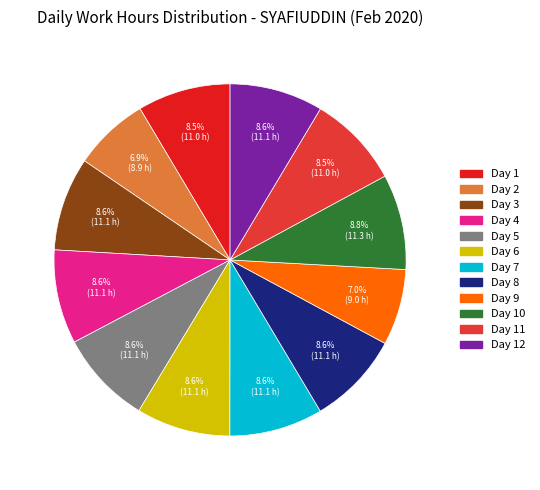

What percentage is NOT represented by Day 1?

91.5%